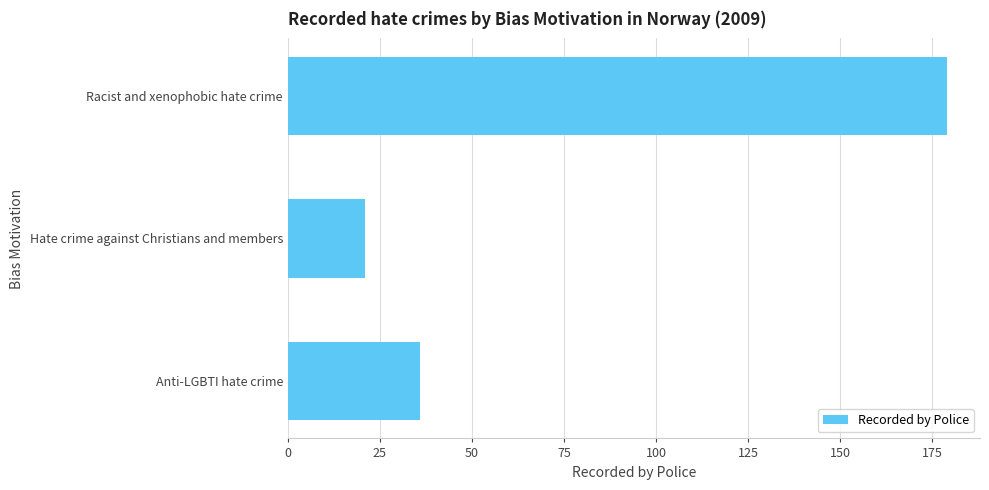

Reading bottom to top, what are all the values shown in this chart?

36	21	179